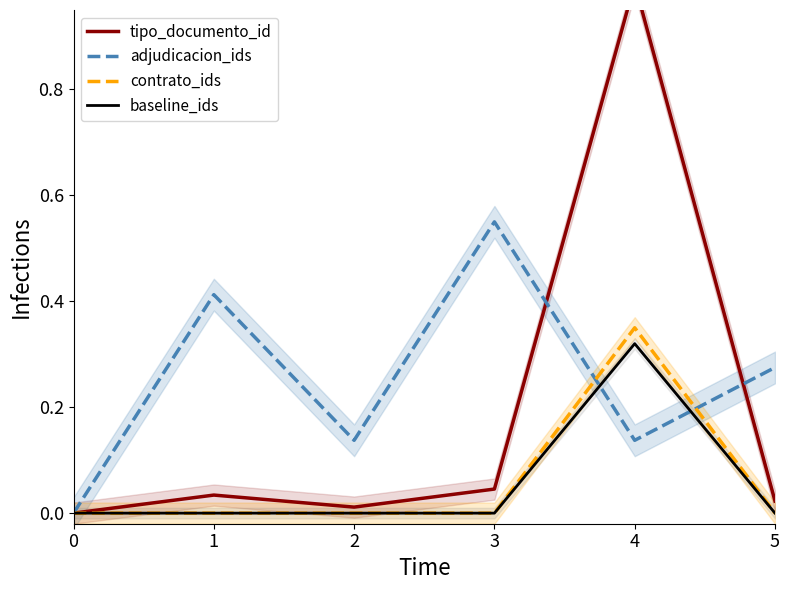

Where do baseline_ids and adjudicacion_ids first cross each other?

3 and 4